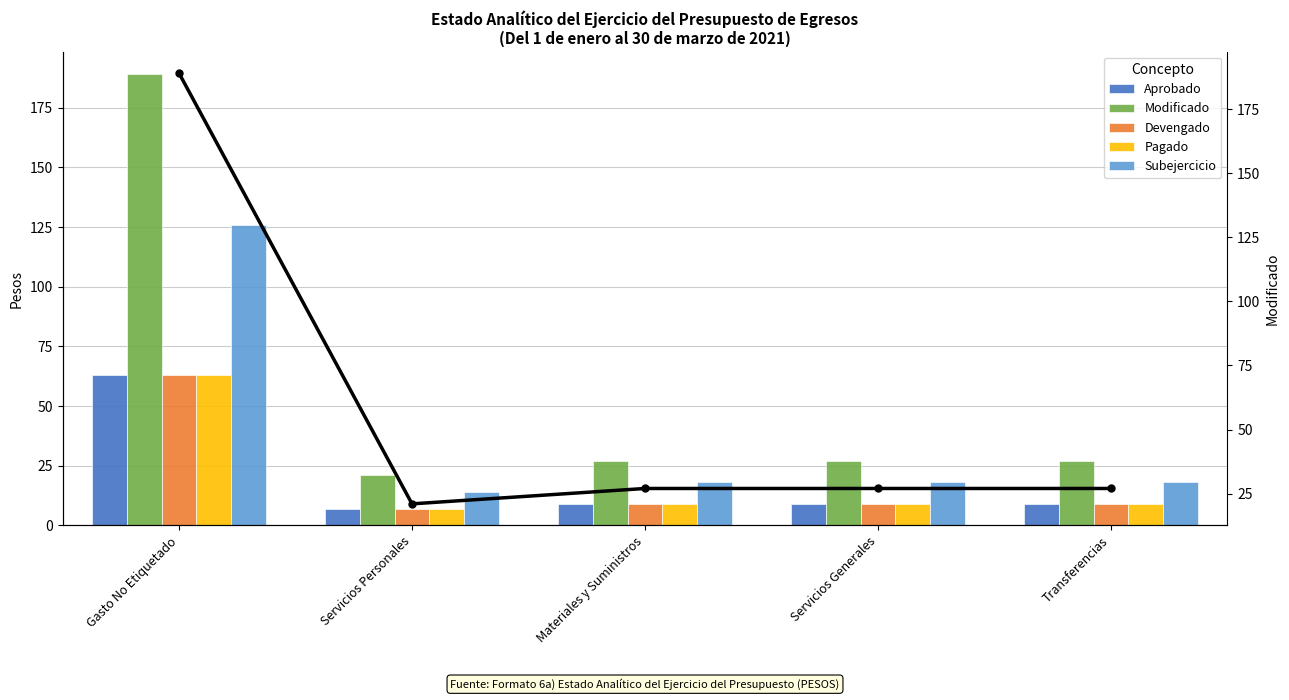

Read the Pagado value at Servicios Generales, to the nearest 10.

10